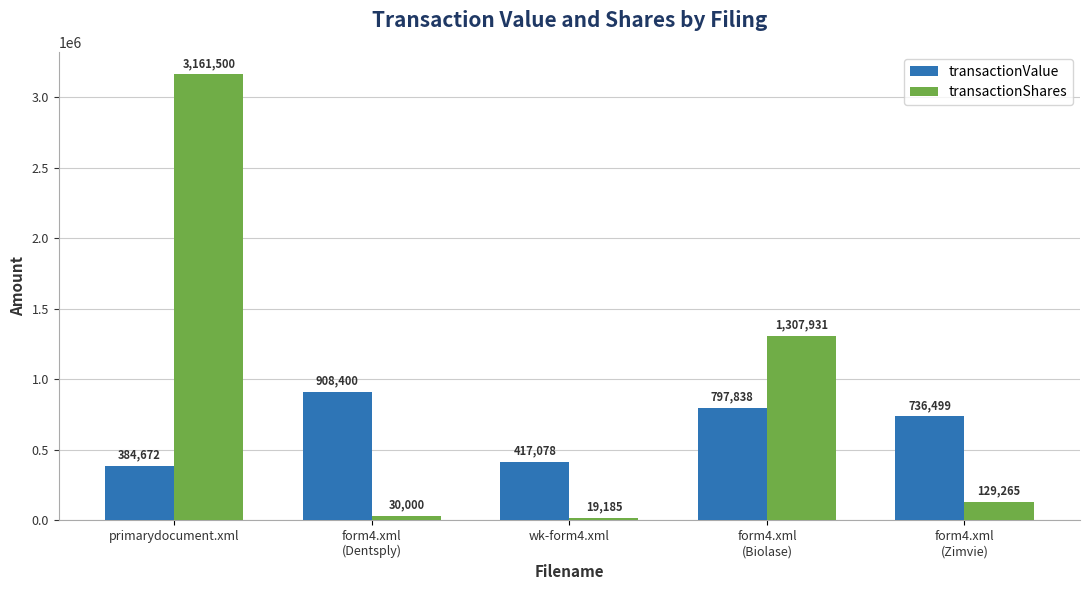

What is the lowest value of the transactionShares series?

19185